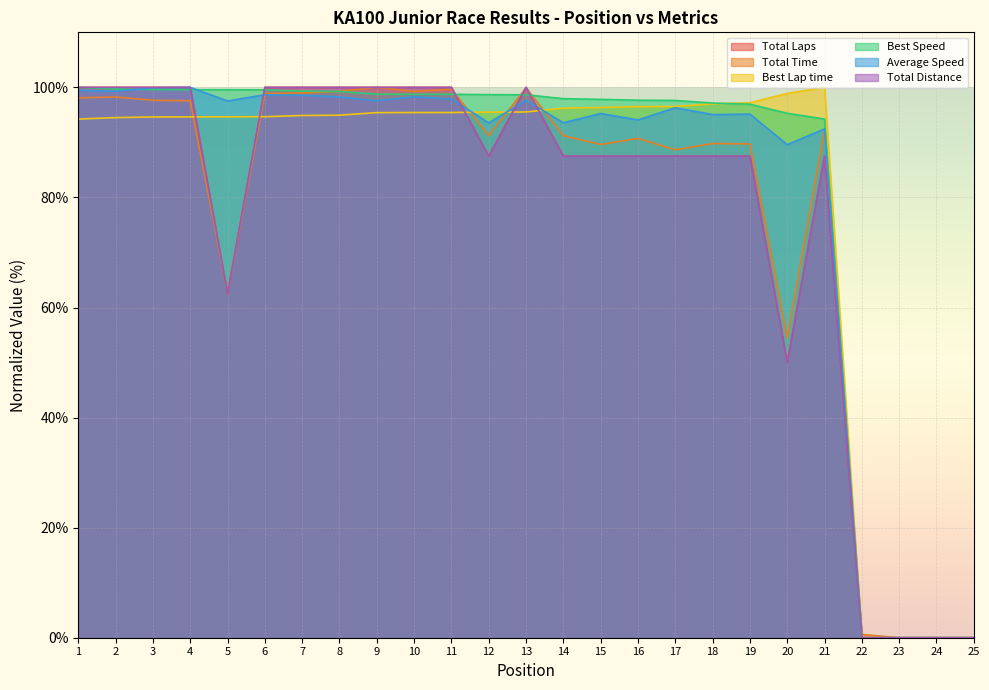

What is the maximum value for Average Speed?

100.0